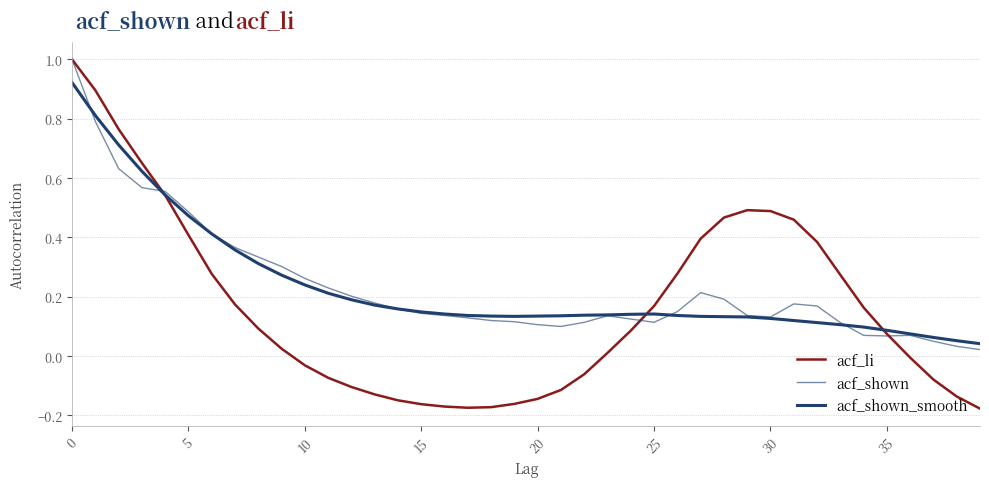

Does the chart have visible grid lines?

Yes